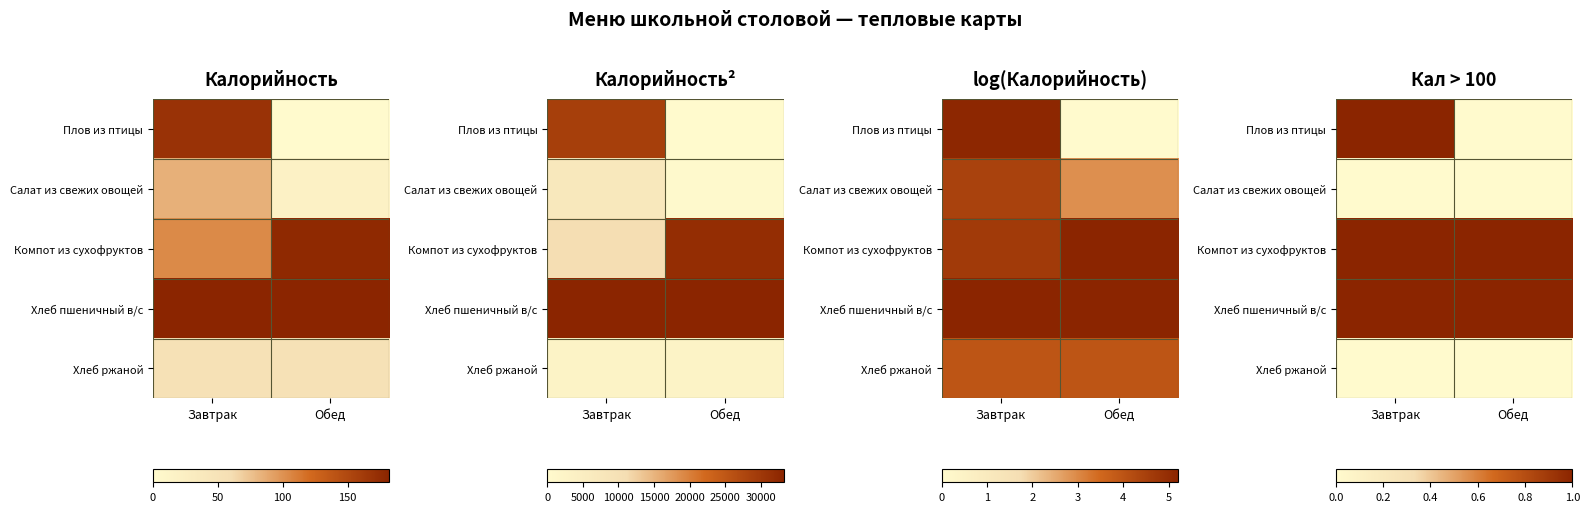

Between Завтрак and Обед, which is larger?

Завтрак